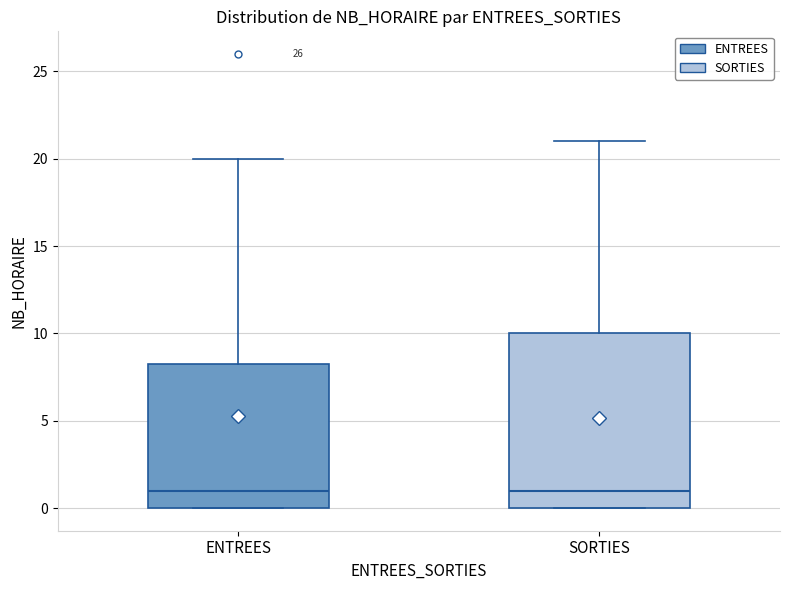

Reading left to right, transcribe this box plot: for each box, give where its median line is, the range the box spans, and where its two whiskers end, as read against the y-axis. The values are not printed on the chart, so give them approximately, as read against the axis.

ENTREES: median 1.0, box 0.0 to 8.5, whiskers 0.0 to 20.0
SORTIES: median 1.0, box 0.0 to 10.0, whiskers 0.0 to 21.0